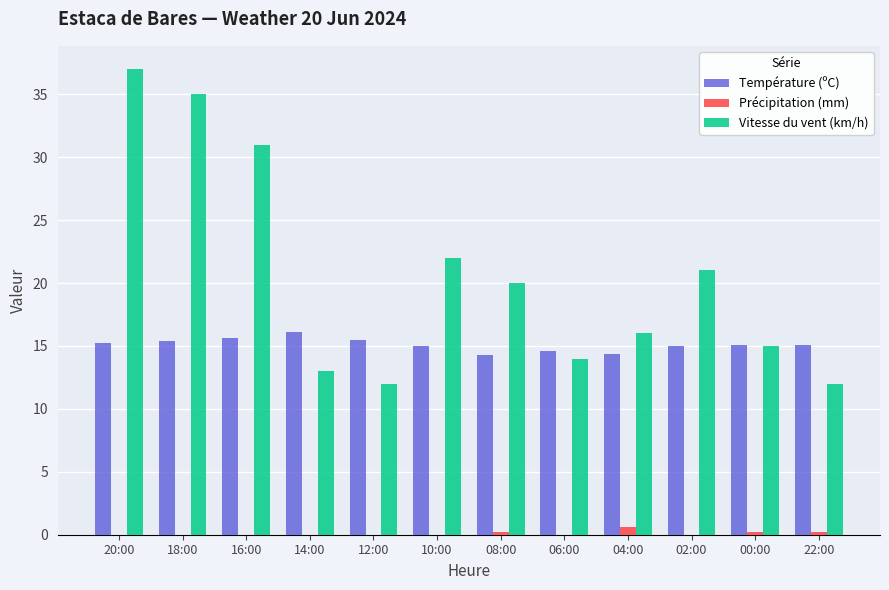

How many data points does each series have?

12